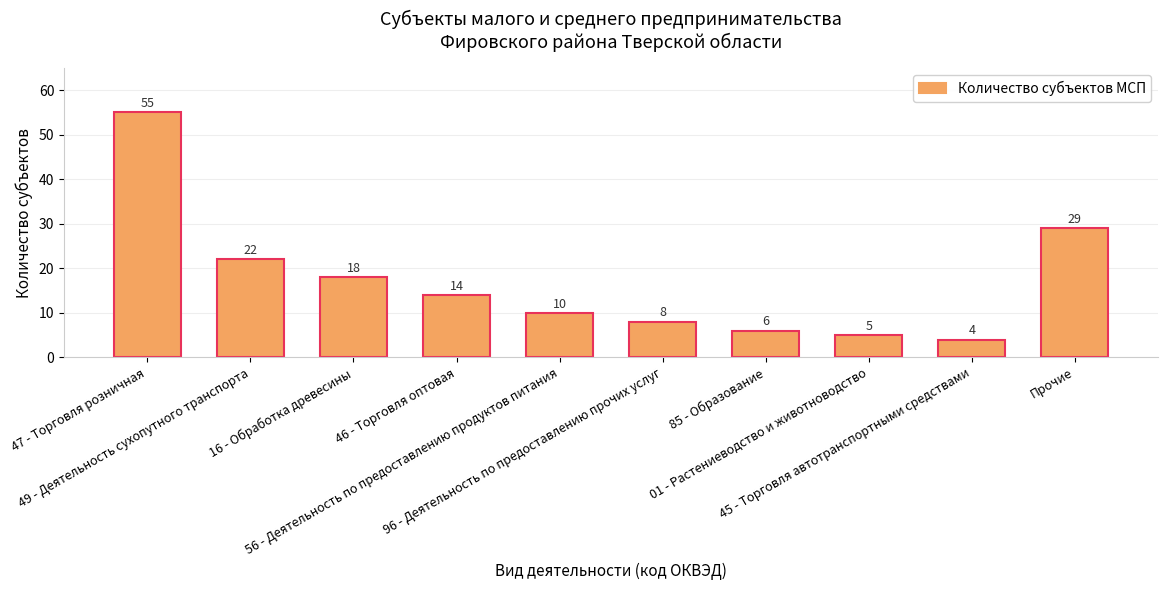

Reading left to right, list all the values displayed in this chart.

55	22	18	14	10	8	6	5	4	29